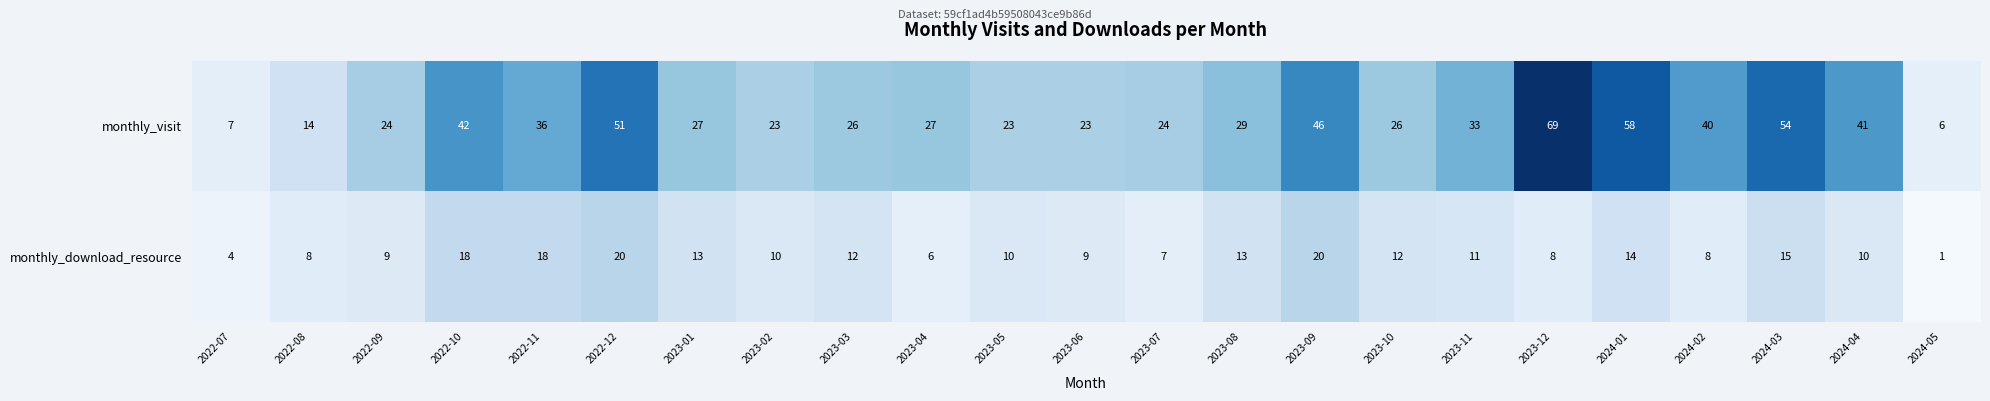

What is the spread (max minus min) of values at 2023-11?

22